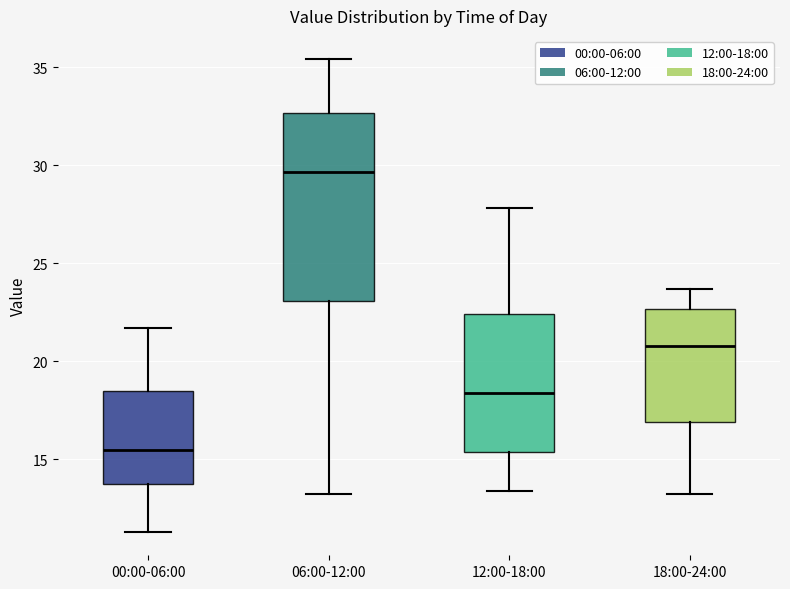

Comparing the boxes themselves (not the whiskers), which one is the tallest?

06:00-12:00